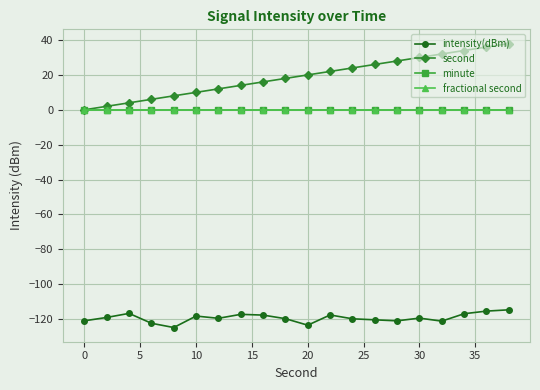

How many values in second are above zero?

19